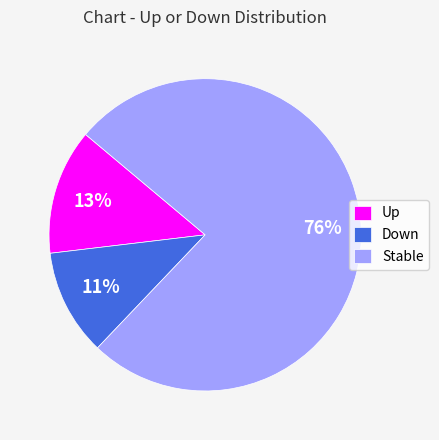

To the nearest percent, what is the combined percentage of Stable and Down?

87%